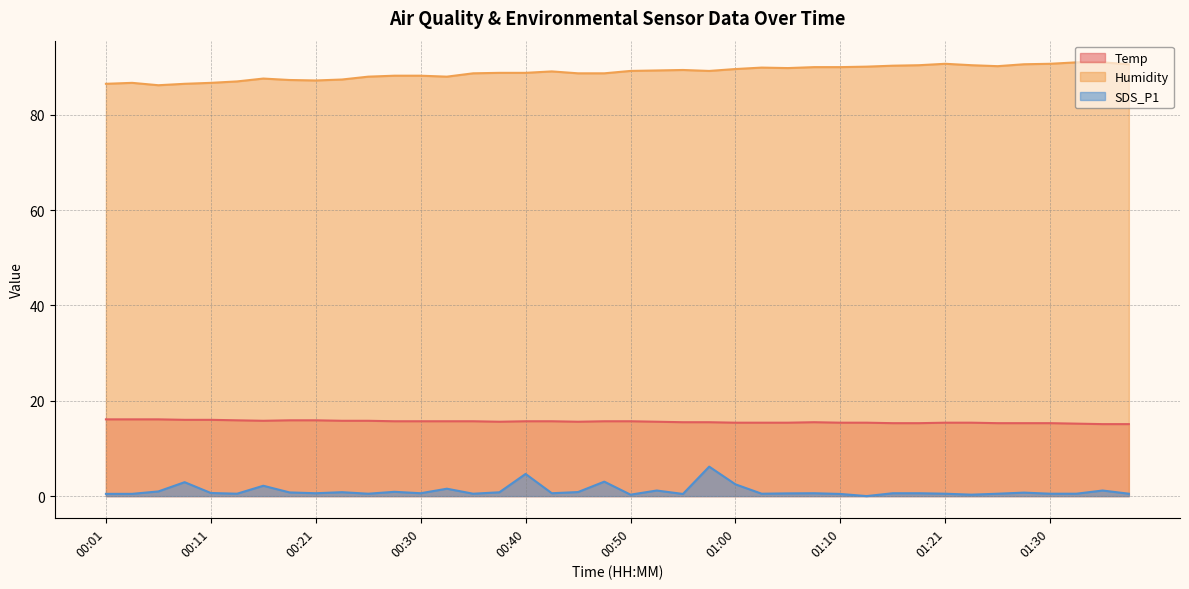

How many lines are shown in the chart?

3